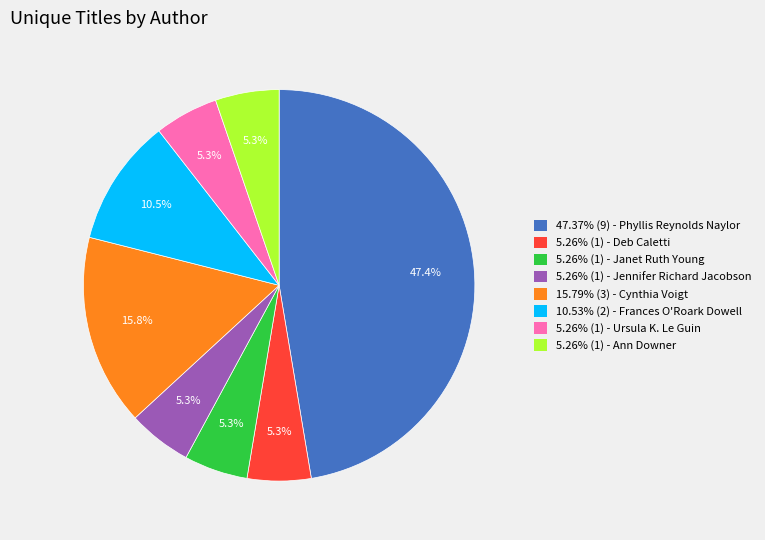

Combined, do 5.26% (1) - Deb Caletti and 5.26% (1) - Jennifer Richard Jacobson account for over 50%?

No